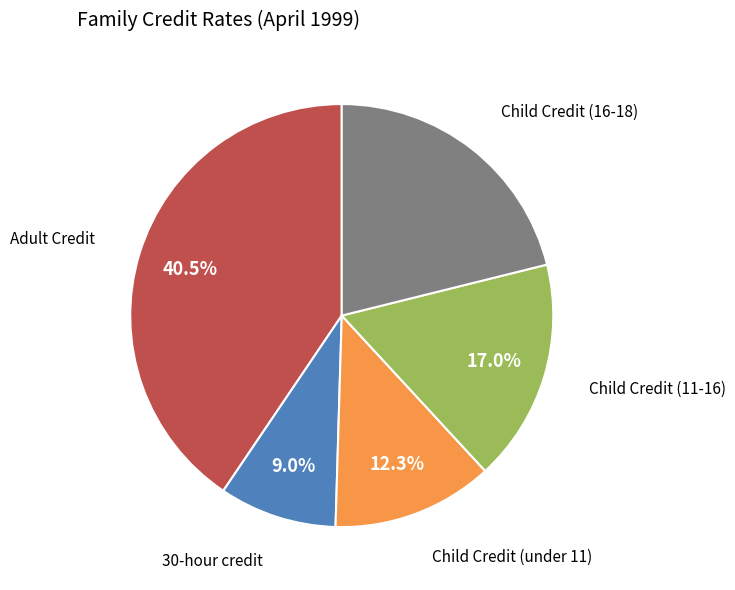

Is there any slice that represents more than half of the pie?

No